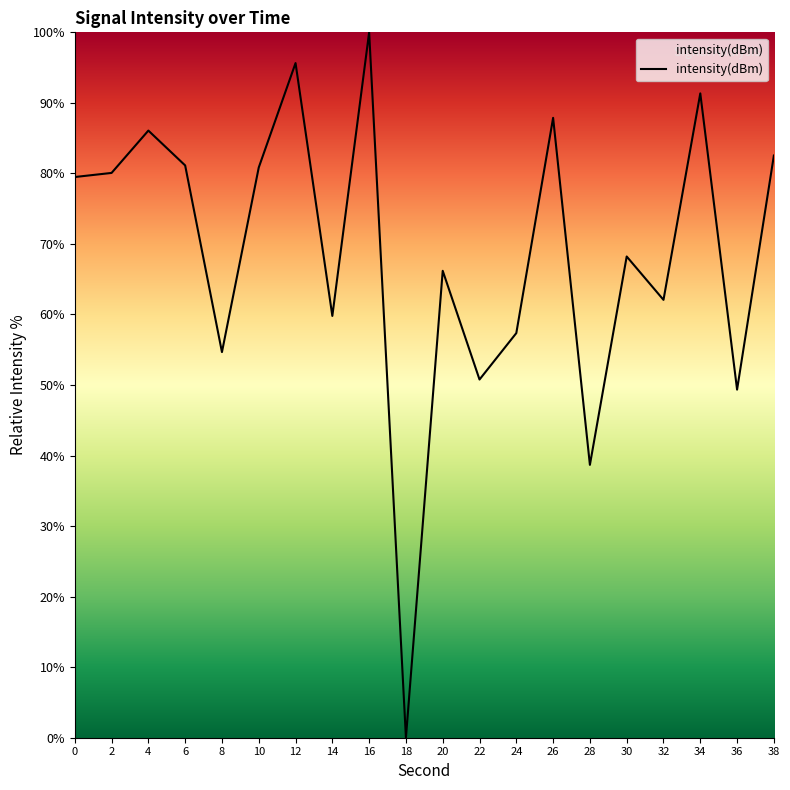

Does the chart display data point markers on the line(s)?

No